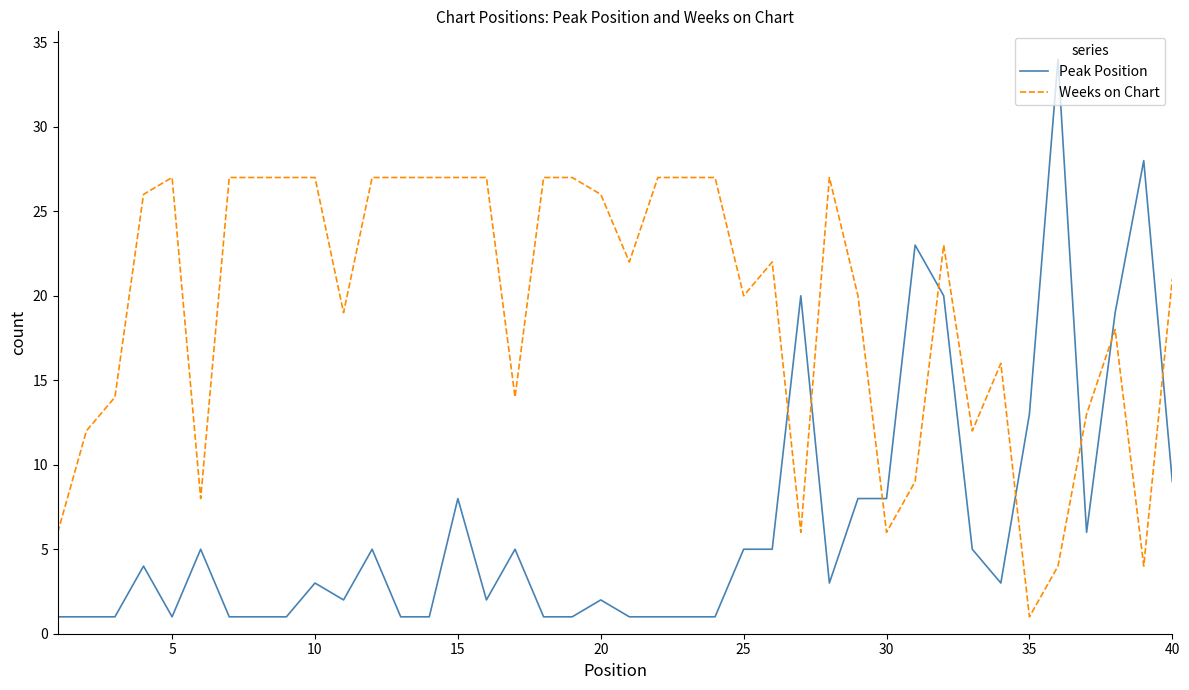

Which series has the largest total across all categories?

Weeks on Chart